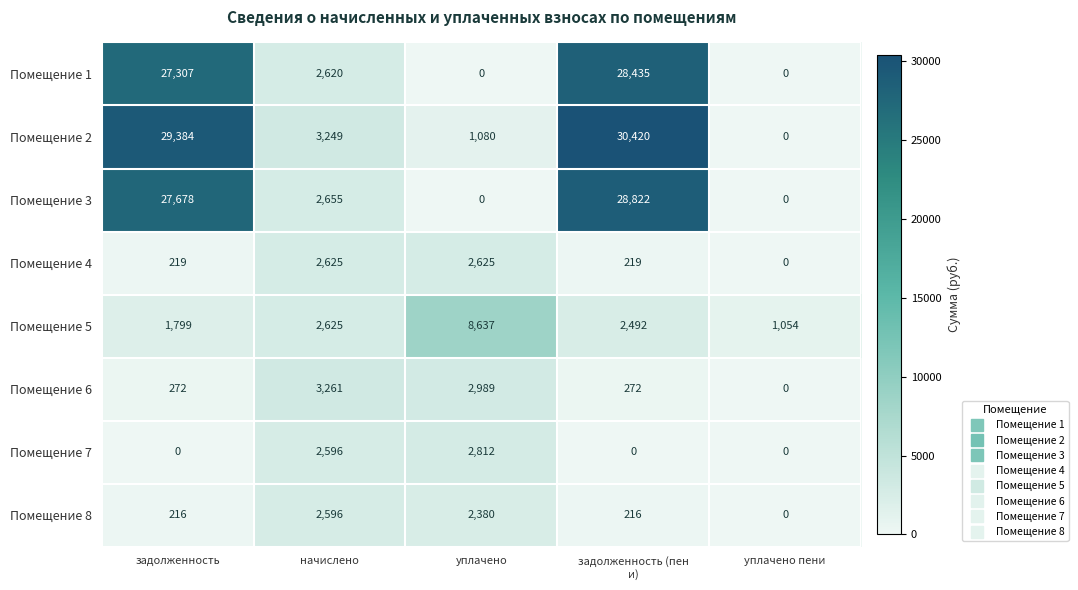

Rank the series by their maximum value, from lowest to highest.

Помещение 8, Помещение 4, Помещение 7, Помещение 6, Помещение 5, Помещение 1, Помещение 3, Помещение 2